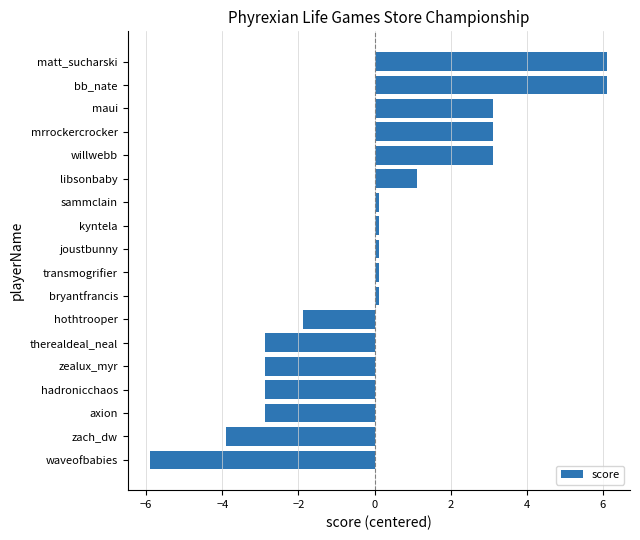

What is the sum of the values at zealux_myr and therealdeal_neal?

-5.8